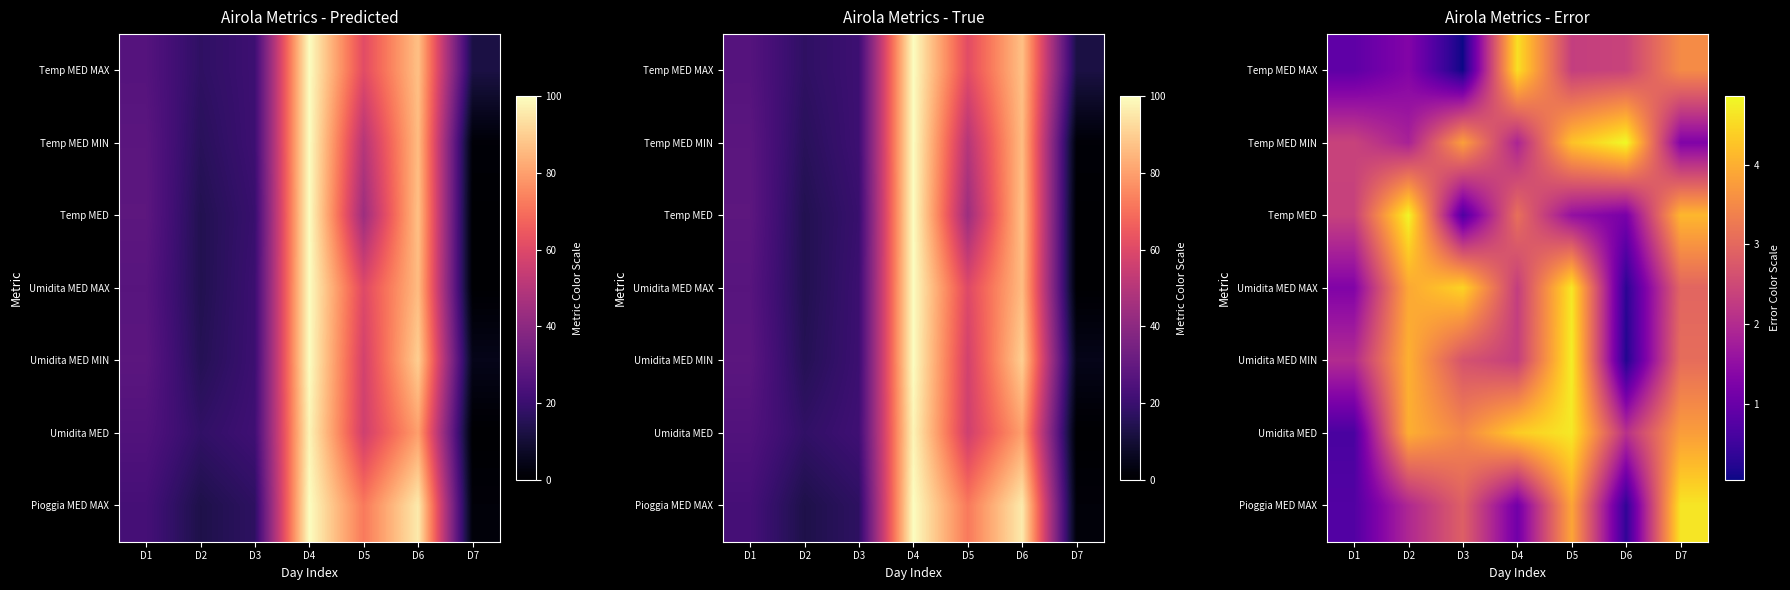

True or false: row_5 has a value of 4.7 at D5.

True